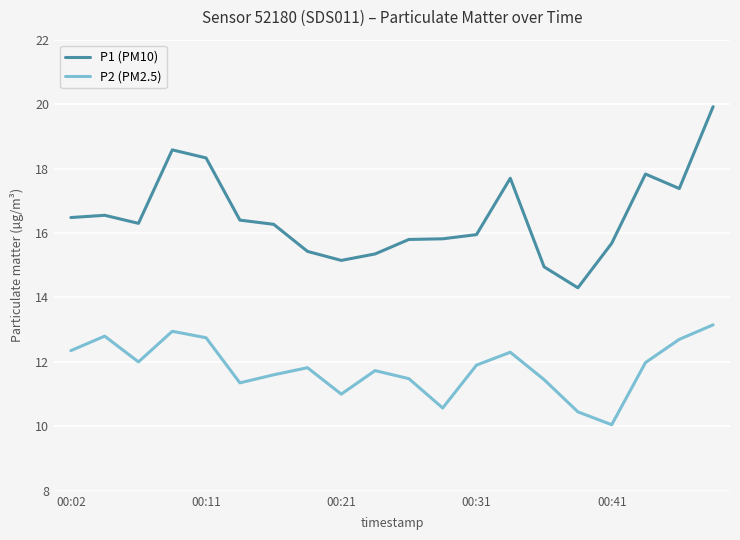

Which series has the widest spread of values?

P1 (PM10)